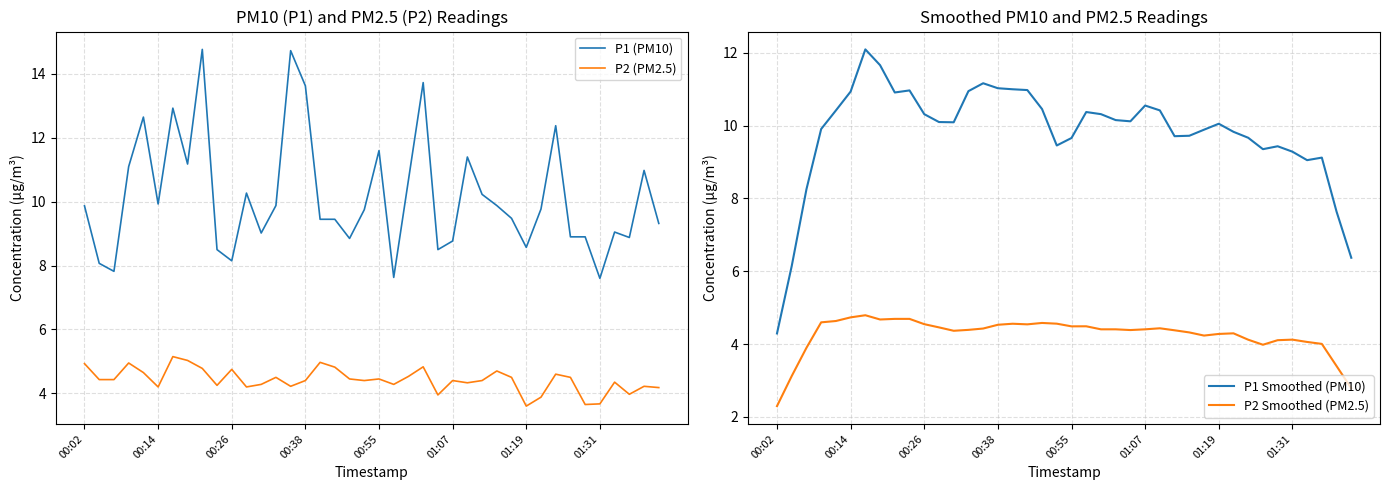

What is the difference between the P2 (PM2.5) values at 00:02 and 00:26?

0.2